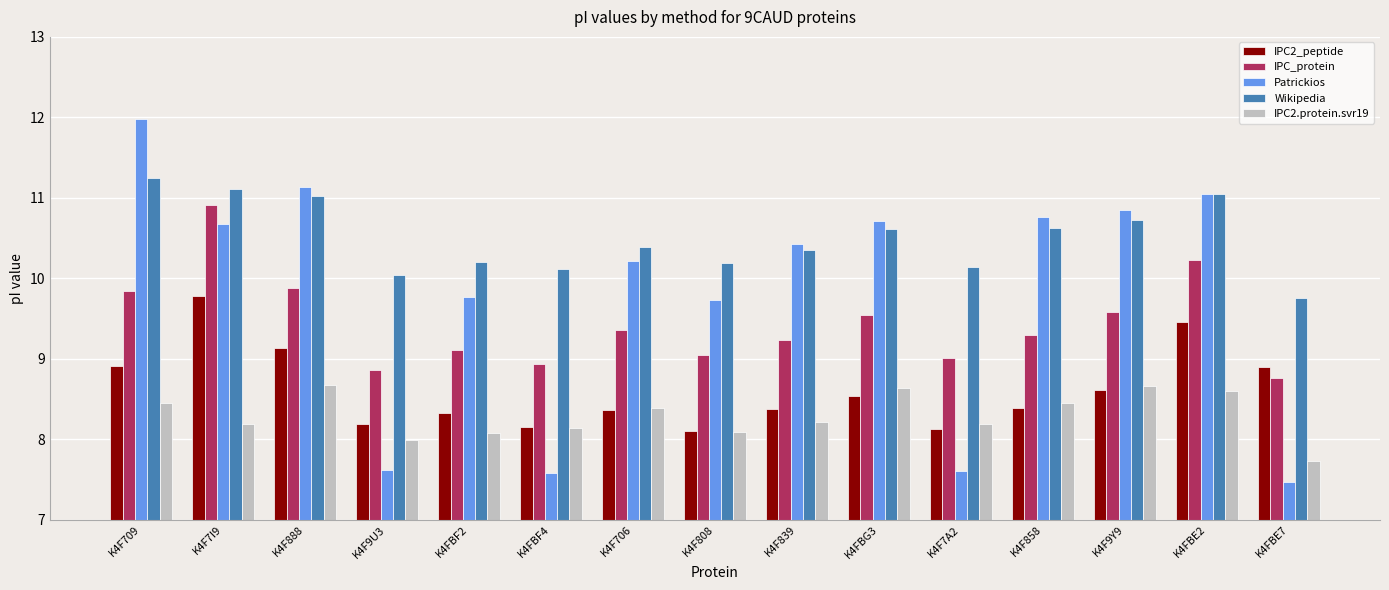

The IPC2.protein.svr19 series shows 7.7 at K4FBE7. True or false?

True